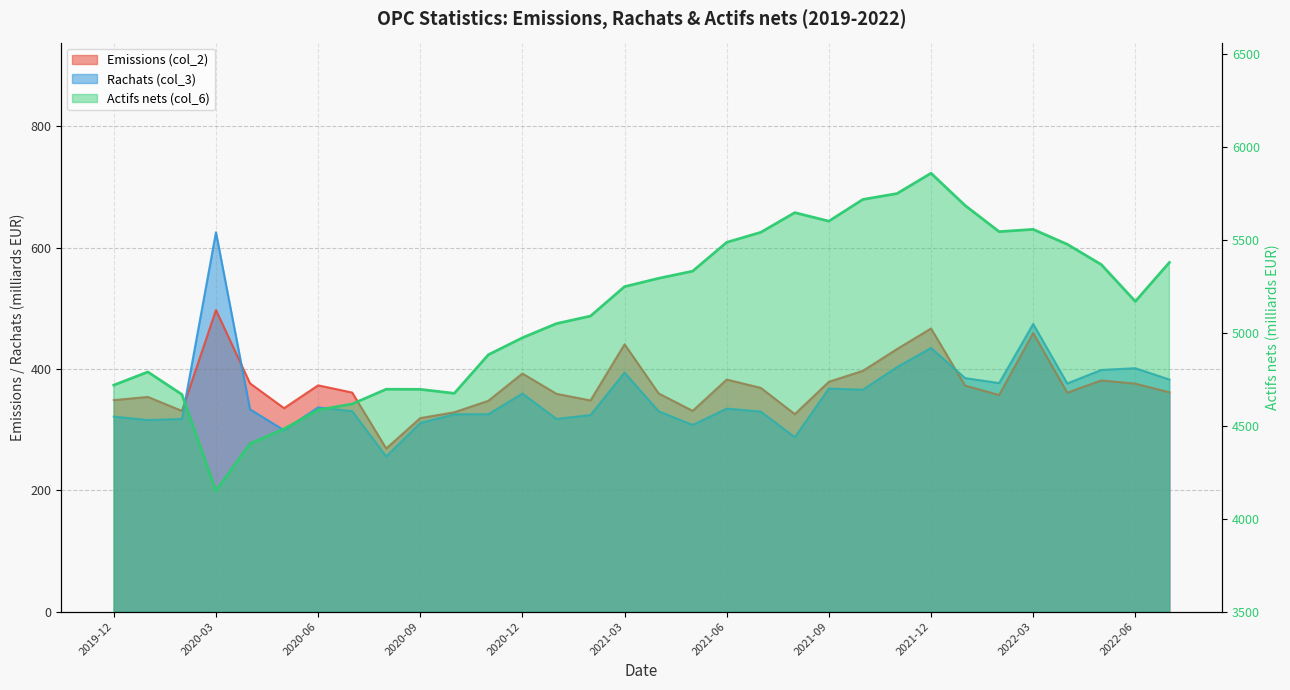

What is the lowest value of the Rachats (col_3) series?

255.6